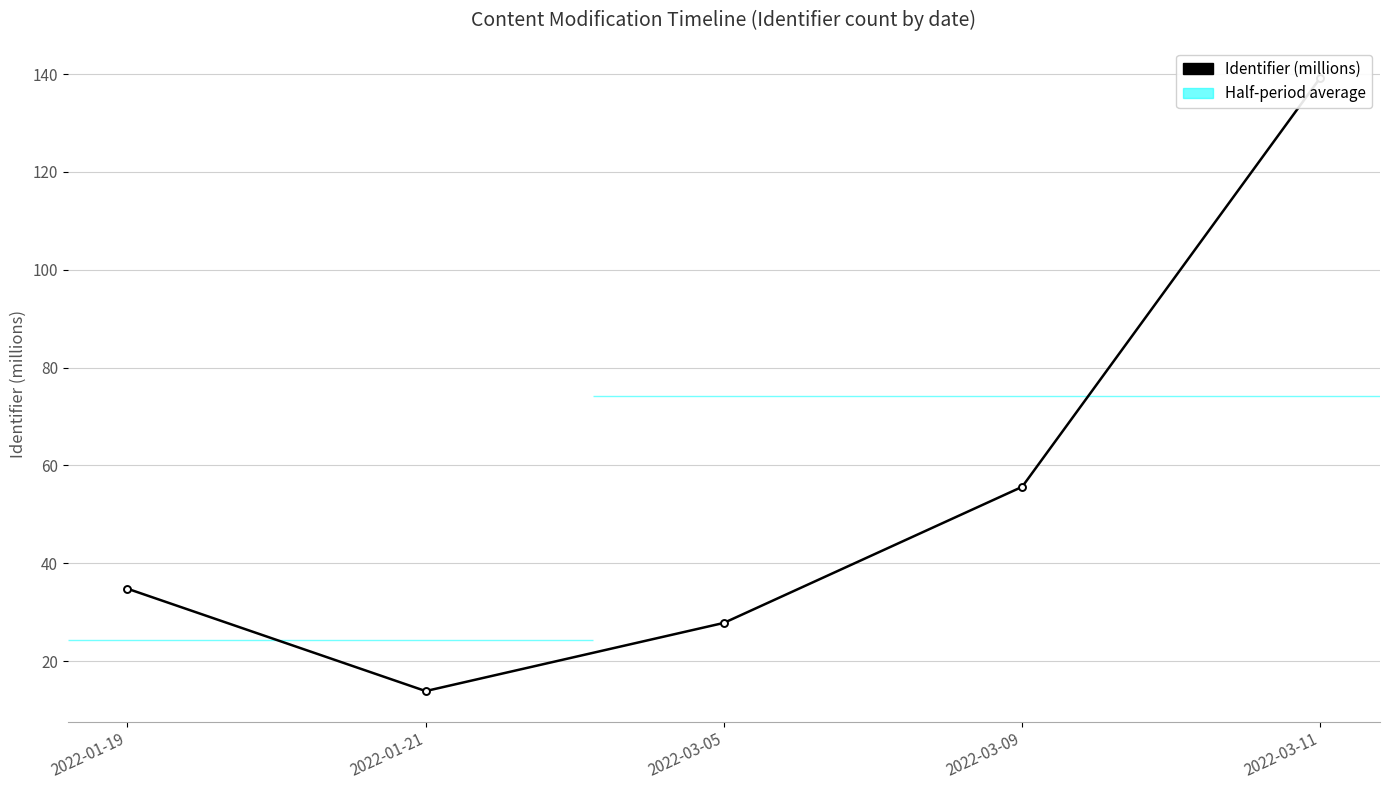

Is it true that the value at 2022-01-21 is 5.5?

False